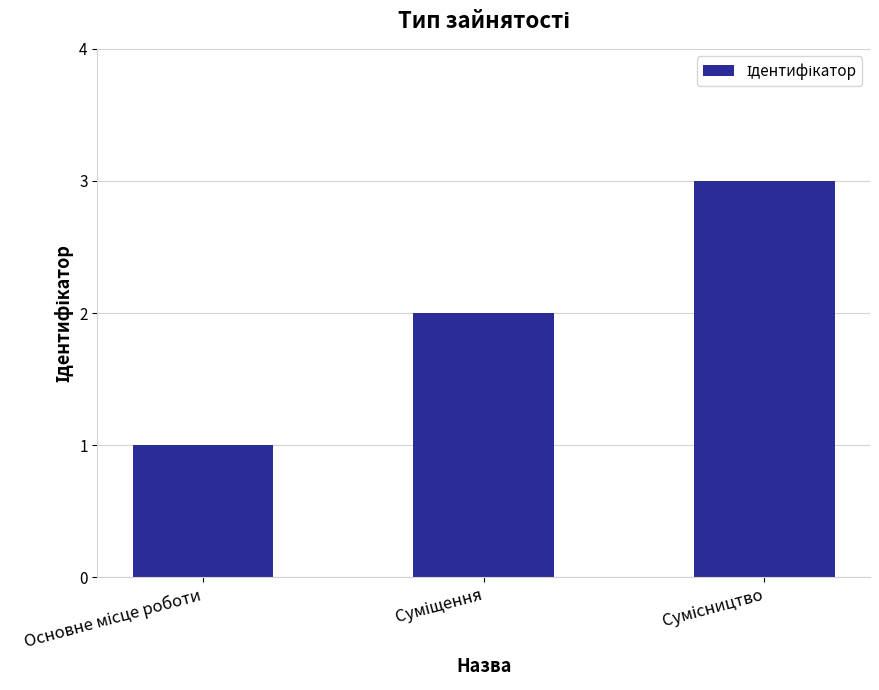

What is the maximum value shown in the chart?

3